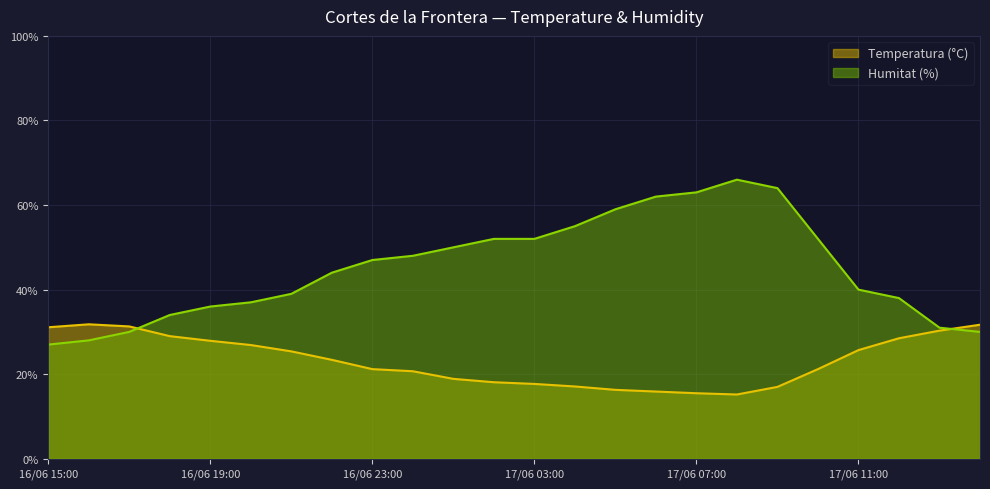

Between 17/06 13:00 and 16/06 21:00, which series saw the biggest shift?

Humitat (%)